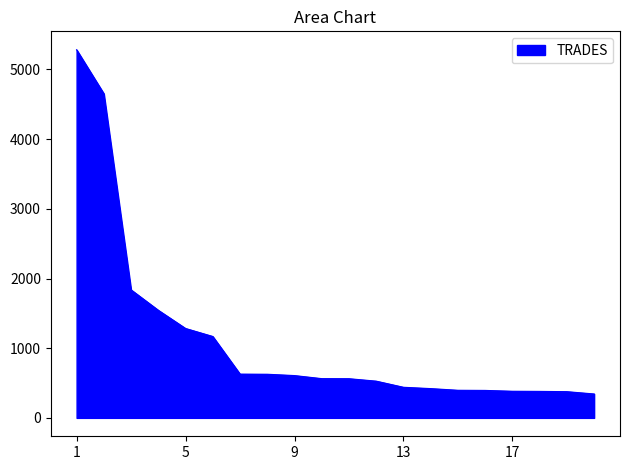

What is the smallest value displayed?

343